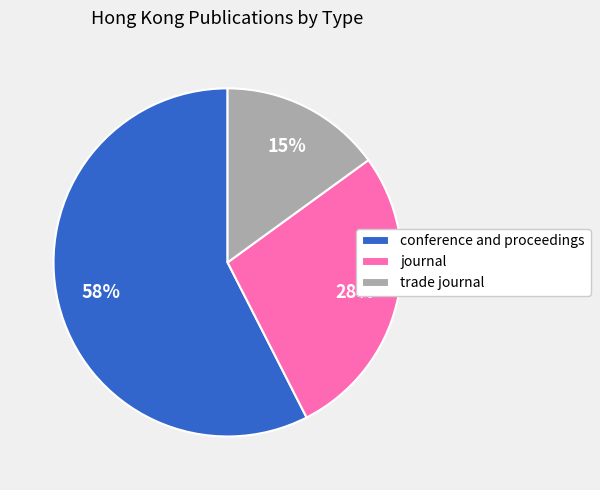

To the nearest percent, what is the combined percentage of conference and proceedings and trade journal?

72%